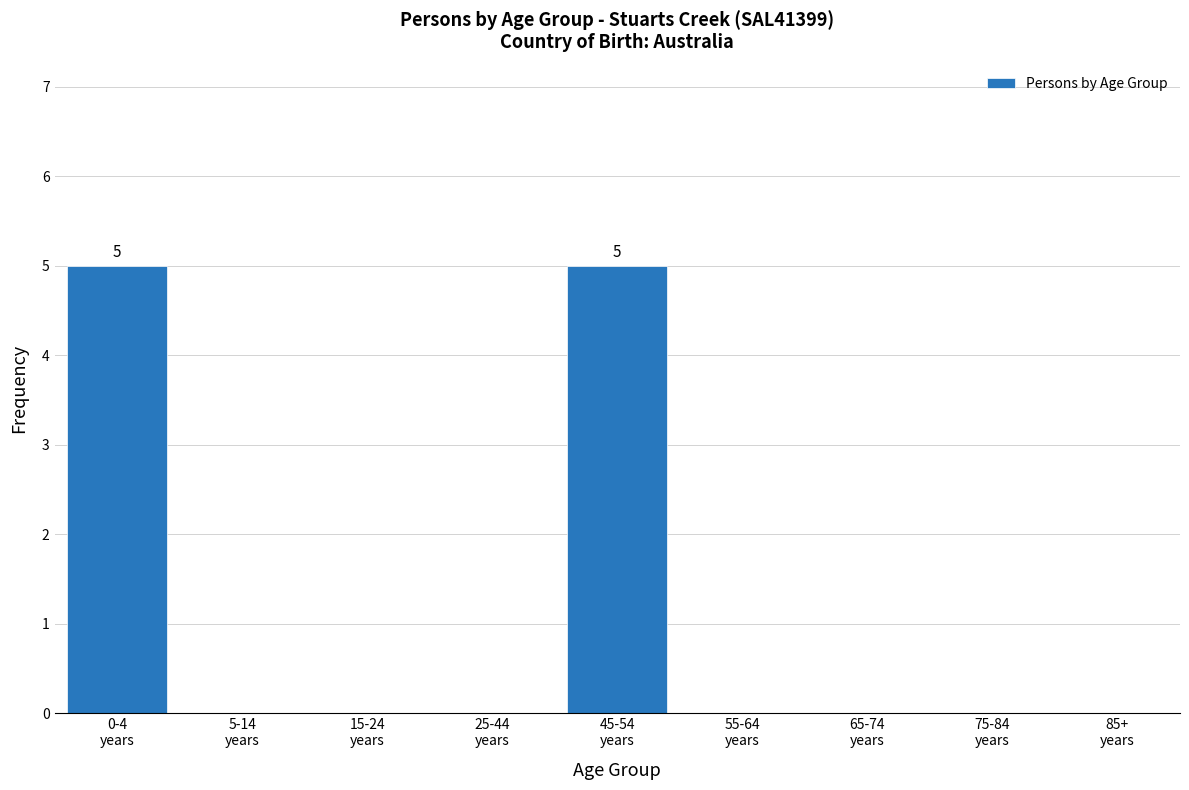

What is the sum of all values?

10